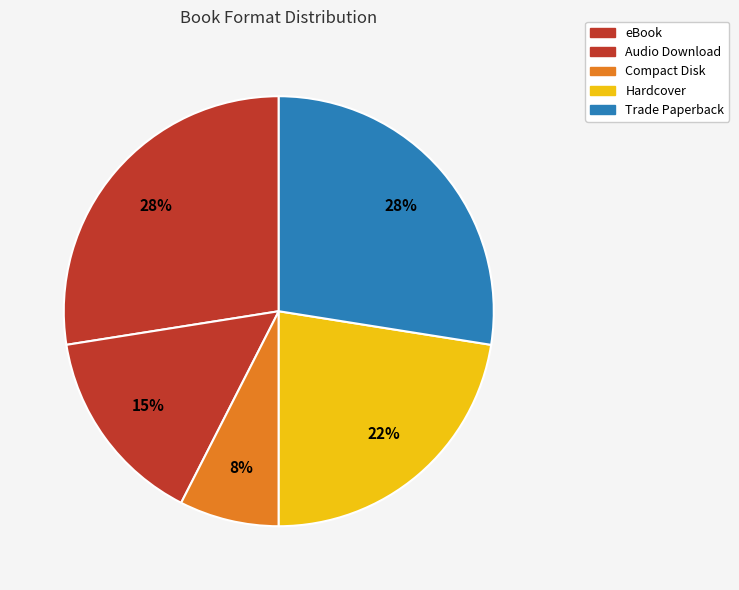

How many slices are in this pie chart?

5